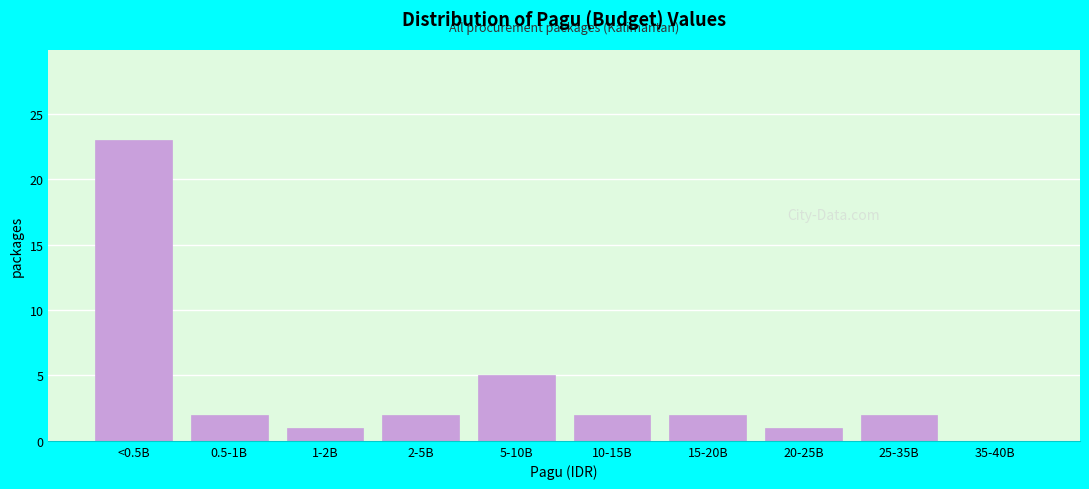

Reading right to left, what are all the values shown in this chart?

35-40B=0	25-35B=2	20-25B=1	15-20B=2	10-15B=2	5-10B=5	2-5B=2	1-2B=1	0.5-1B=2	<0.5B=23